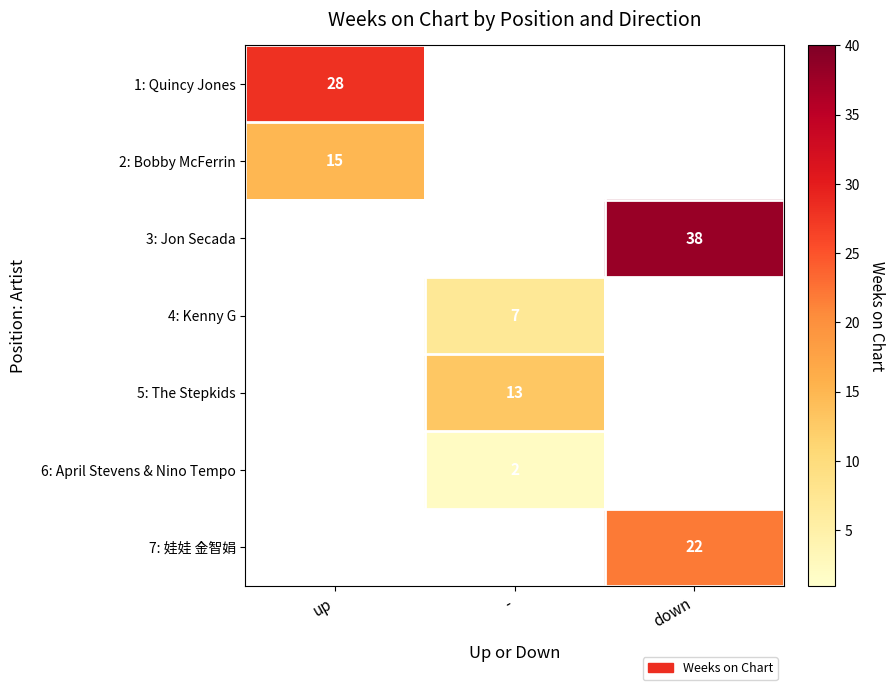

At how many categories does at least one series exceed 30?

1